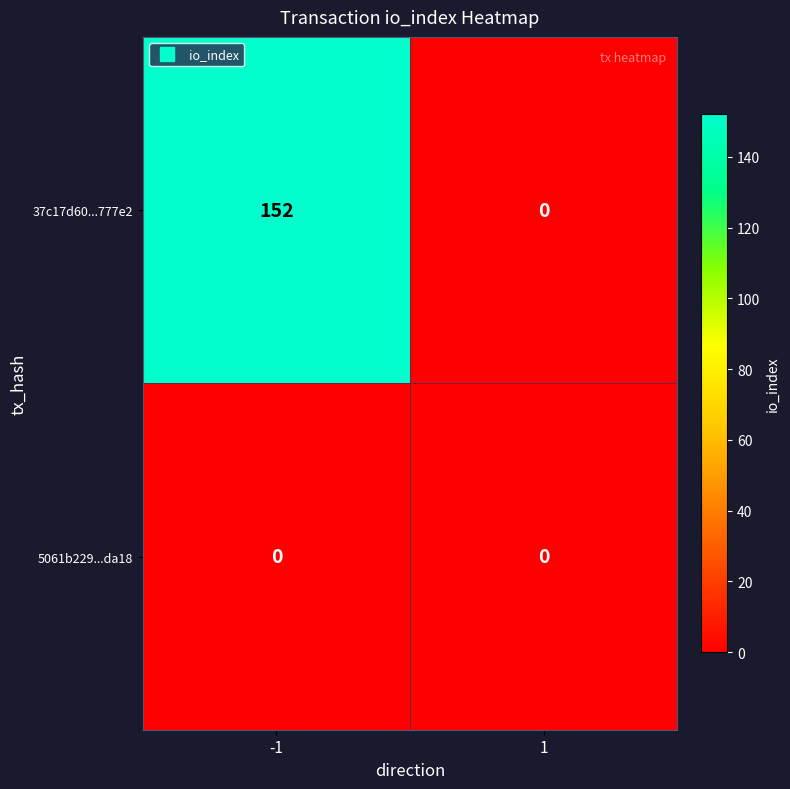

The value of 5061b229...da18 at -1 is 0. True or false?

True